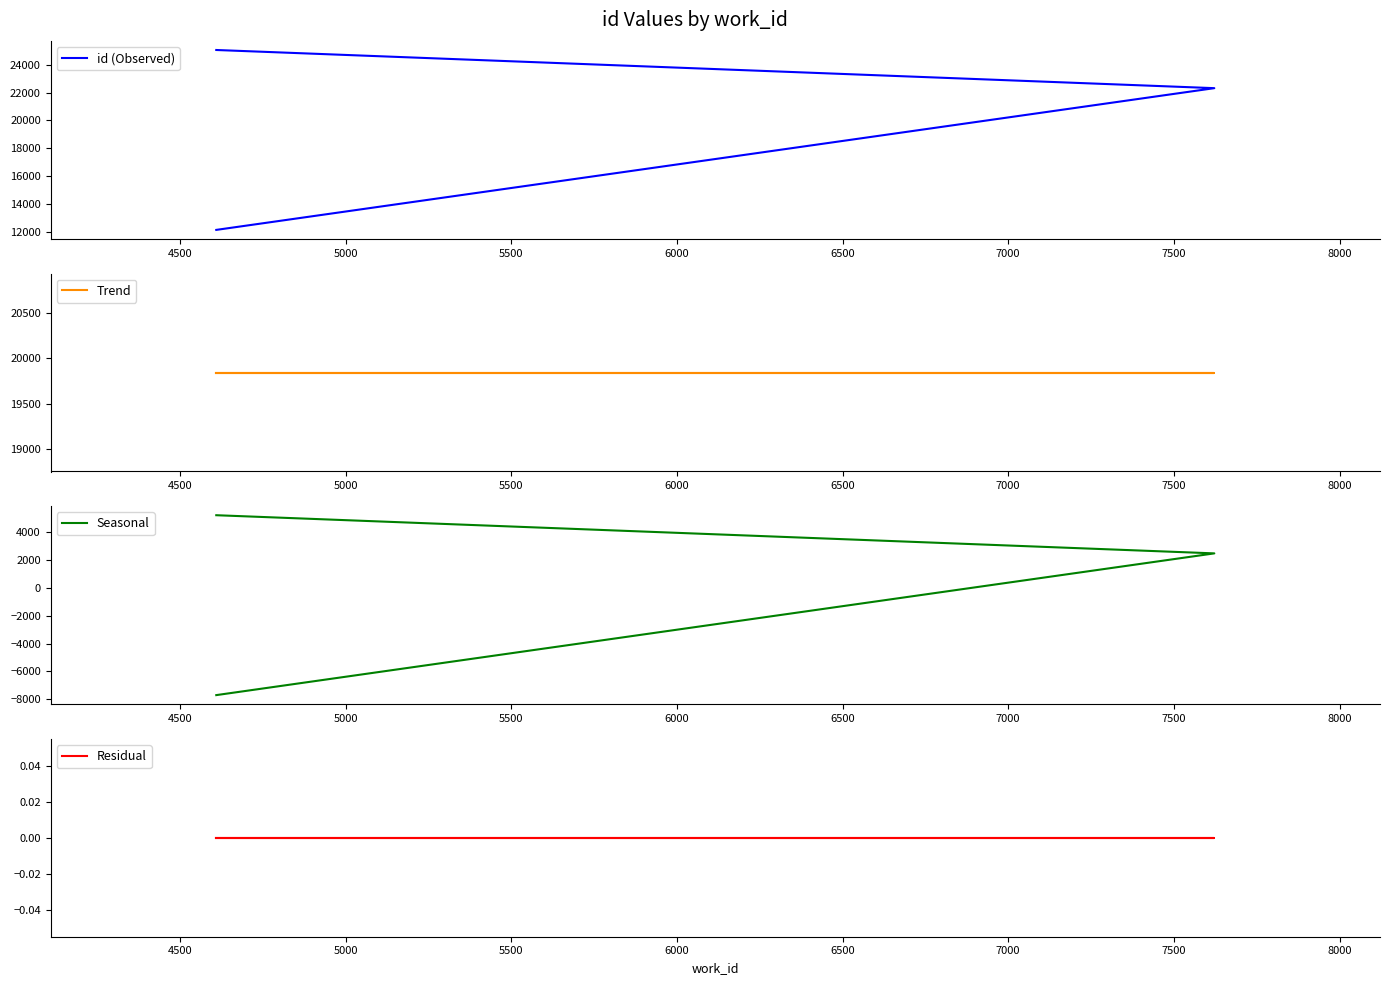

Which series has the largest total across all categories?

id (Observed)